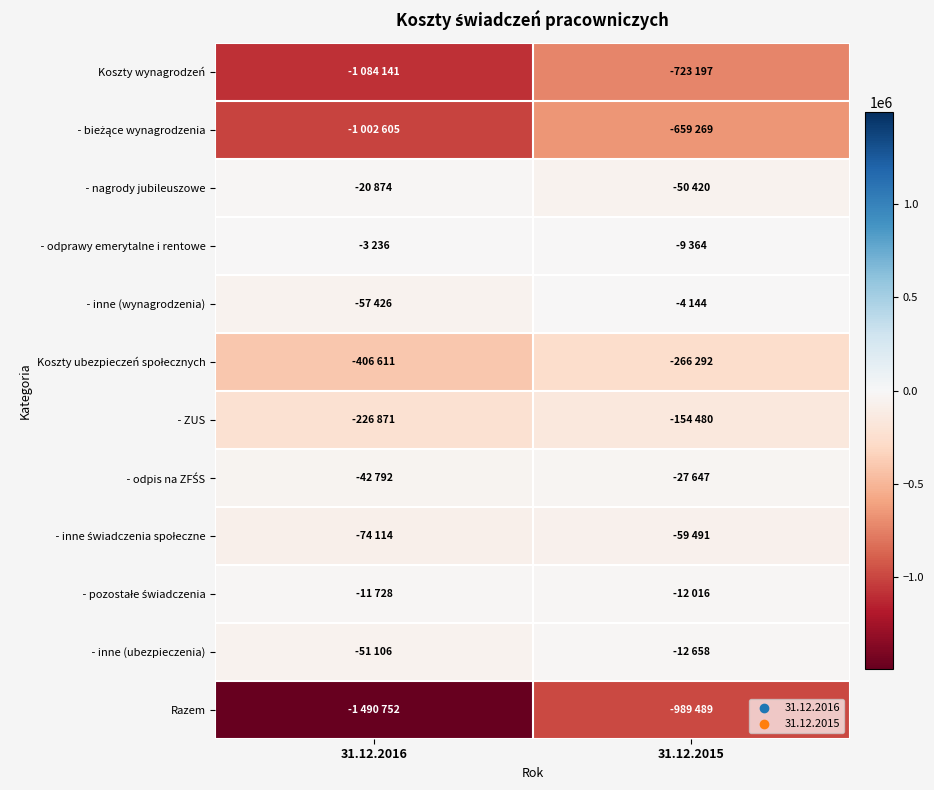

Rank the series by their maximum value, from lowest to highest.

Razem, Koszty wynagrodzeń, - bieżące wynagrodzenia, Koszty ubezpieczeń społecznych, - ZUS, - inne świadczenia społeczne, - odpis na ZFŚS, - nagrody jubileuszowe, - inne (ubezpieczenia), - pozostałe świadczenia, - inne (wynagrodzenia), - odprawy emerytalne i rentowe